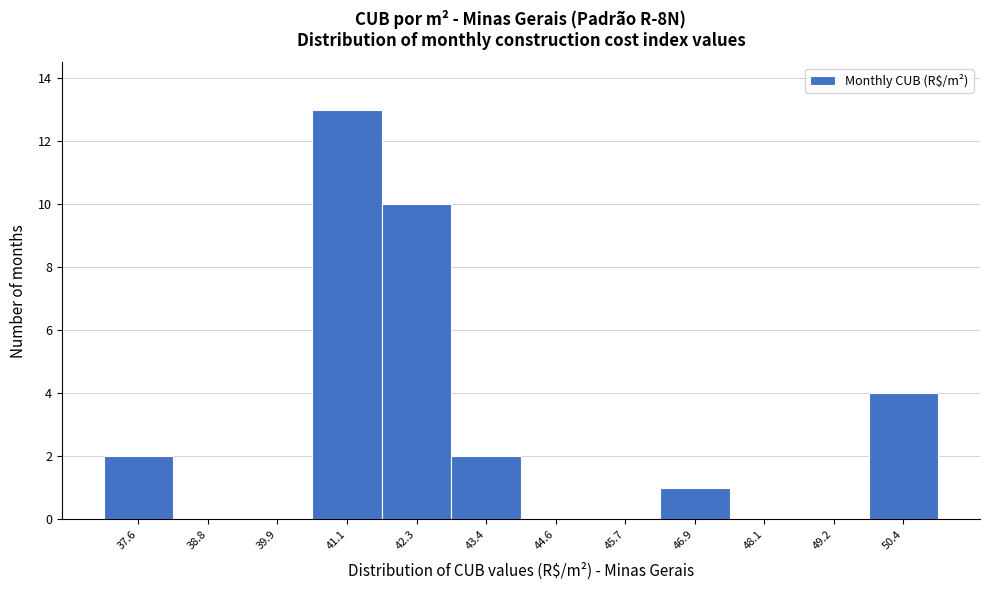

Reading right to left, list all the values displayed in this chart.

50.4=4	49.2=0	48.1=0	46.9=1	45.7=0	44.6=0	43.4=2	42.3=10	41.1=13	39.9=0	38.8=0	37.6=2